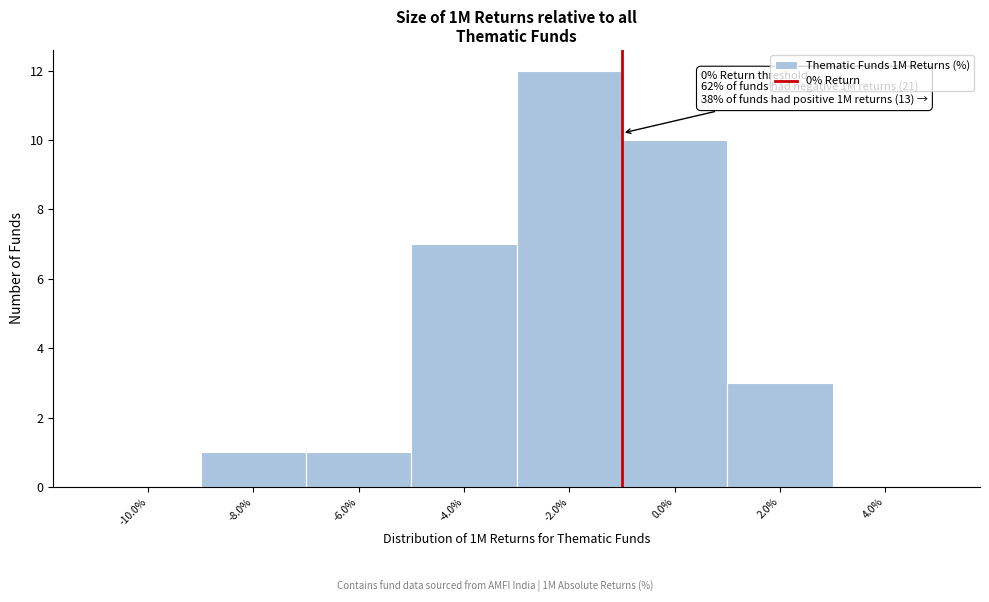

Reading left to right, what are all the values shown in this chart?

-10.0%=0	-8.0%=1	-6.0%=1	-4.0%=7	-2.0%=12	0.0%=10	2.0%=3	4.0%=0